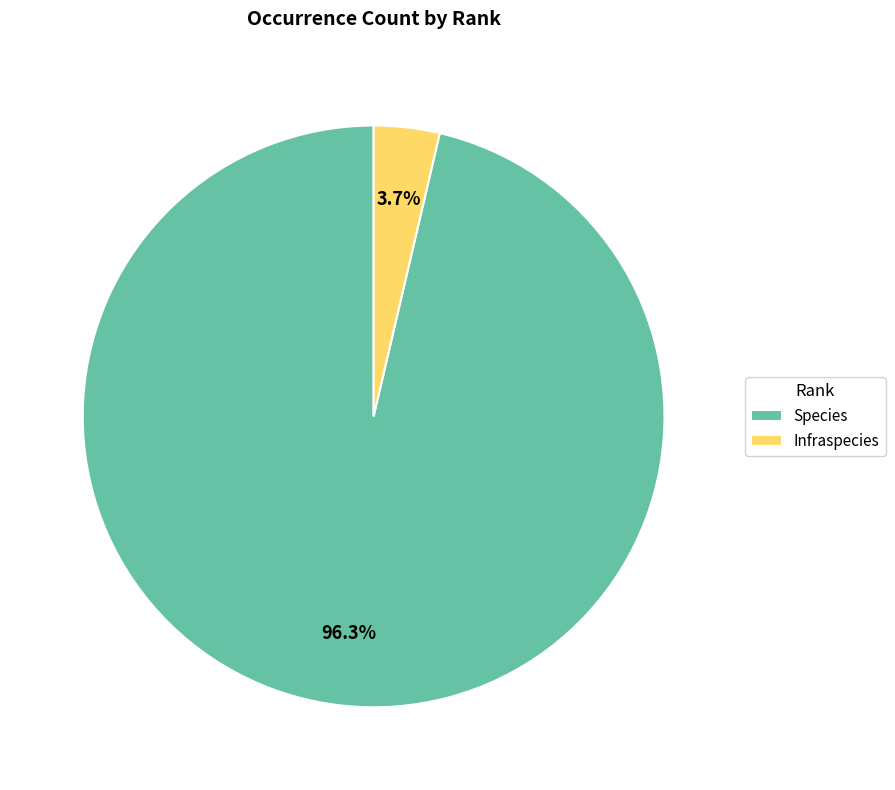

Which category accounts for the majority?

Species